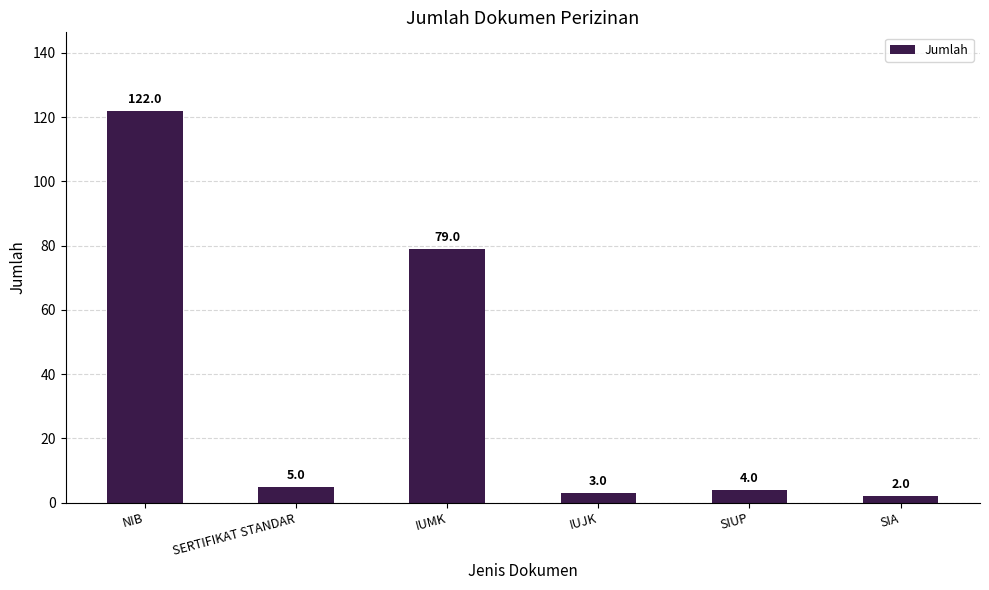

Approximately how many times larger is the value at SIUP compared to IUJK?

1.3